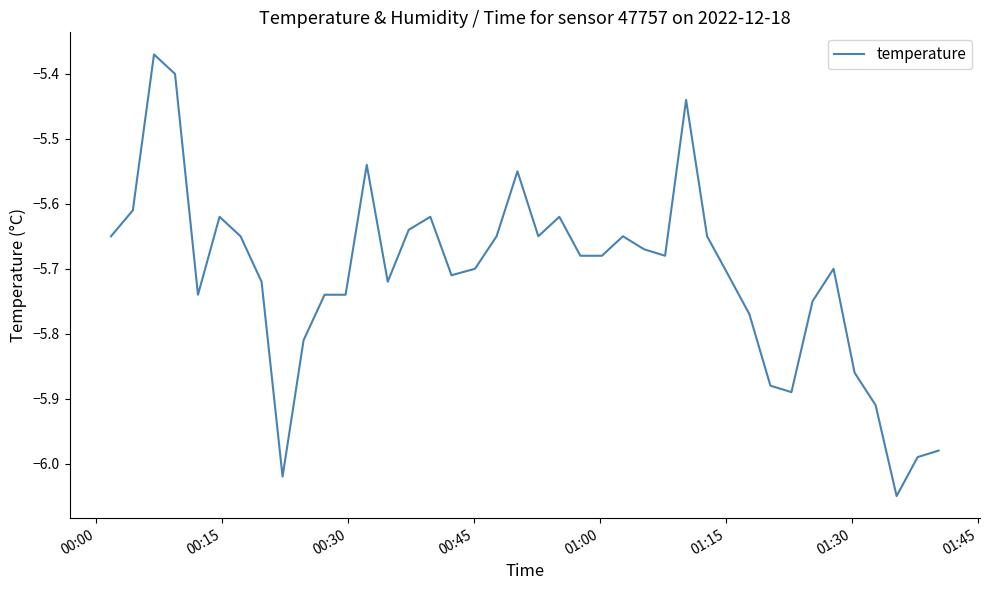

What is the difference between the maximum and minimum values?

0.7